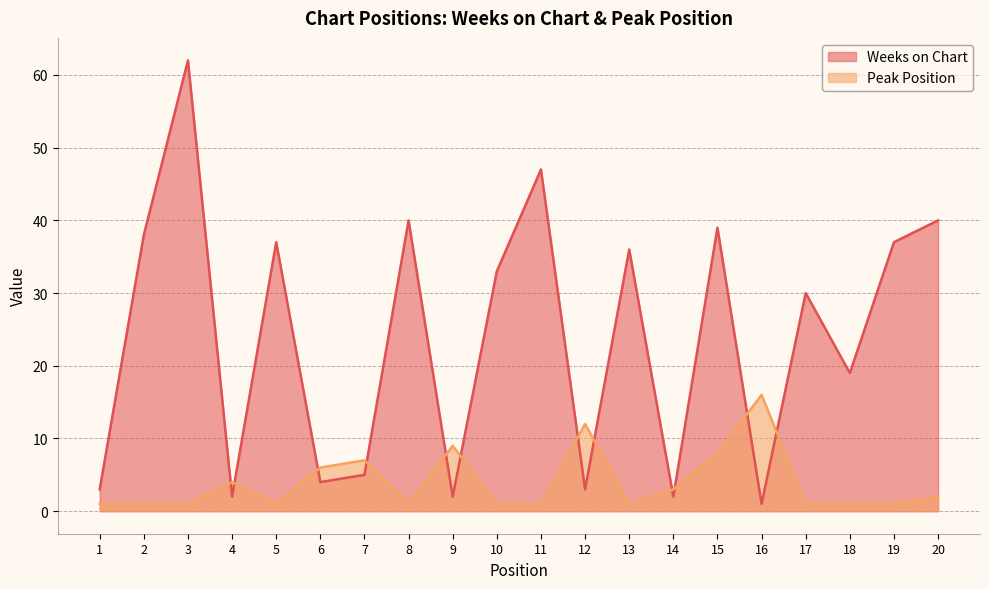

What is the total value across all series at 6?

10